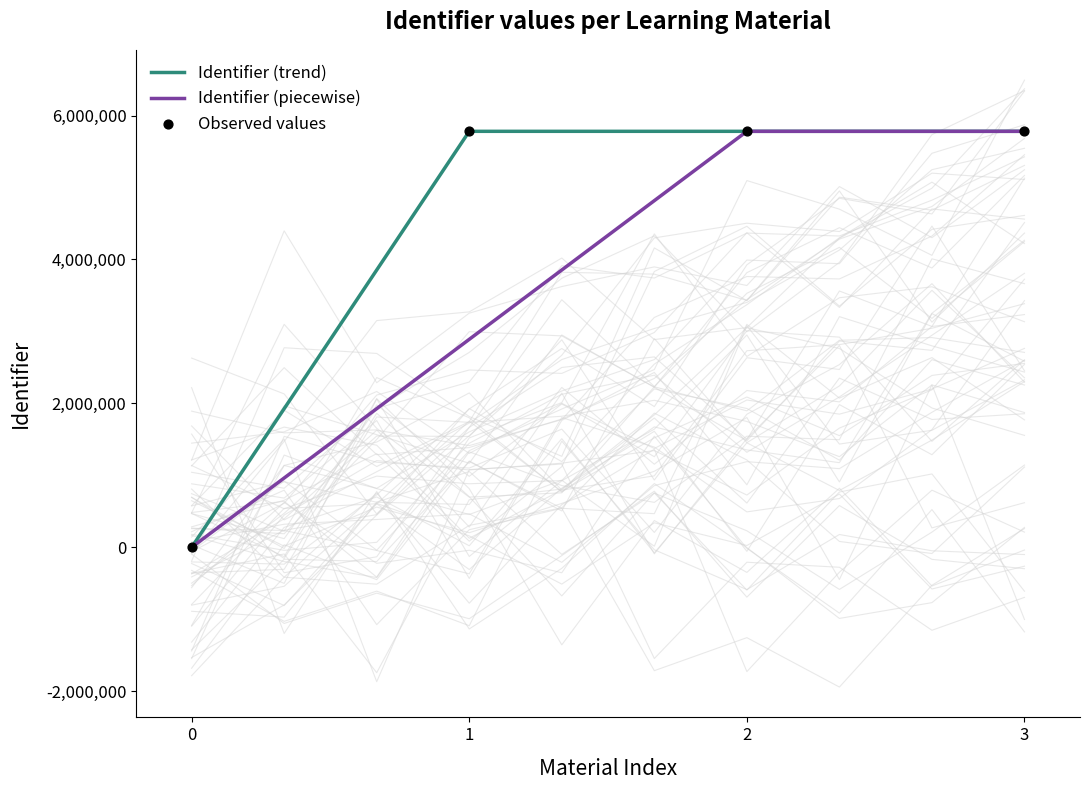

True or false: Identifier (trend) has more than 2 points higher than both neighbors.

False